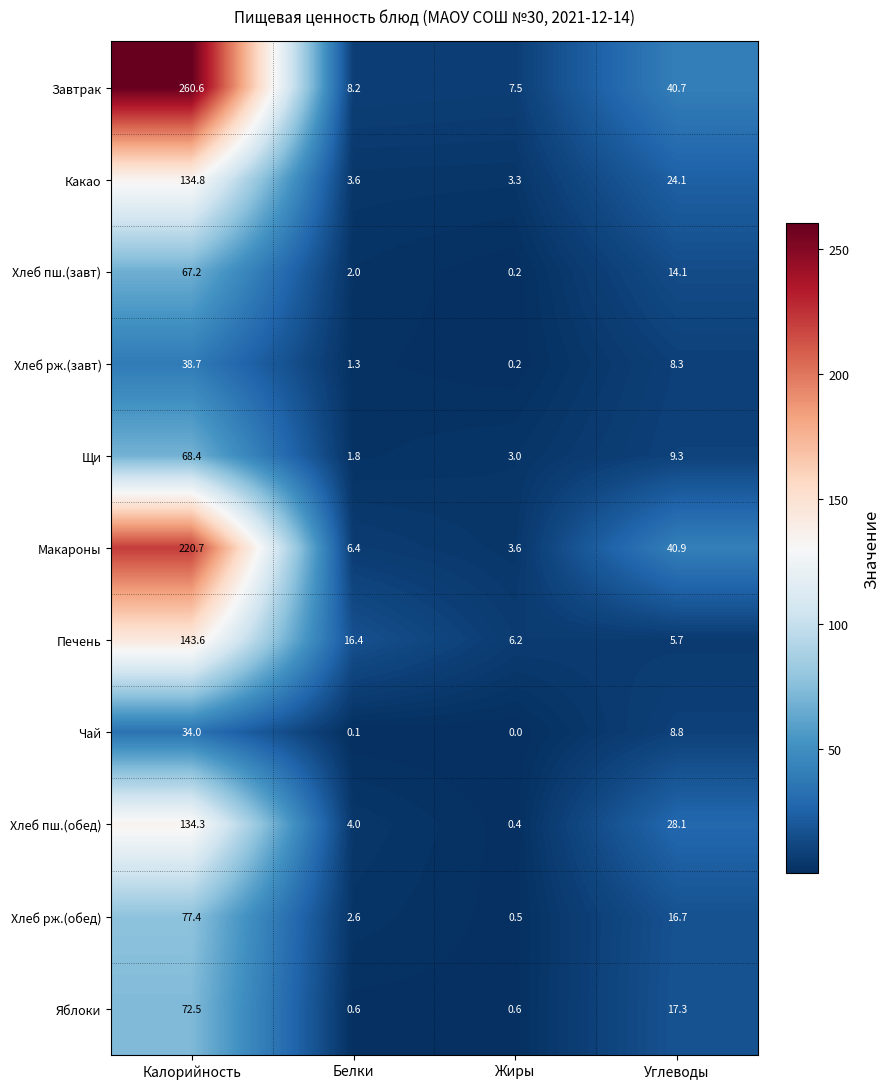

How many data points does each series have?

4